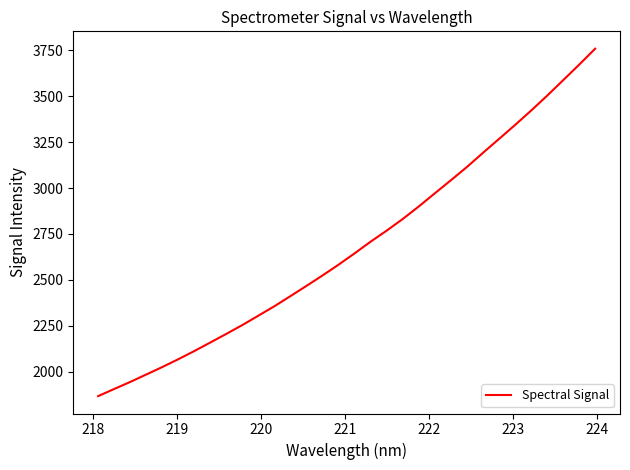

What is the maximum value shown in the chart?

3757.9